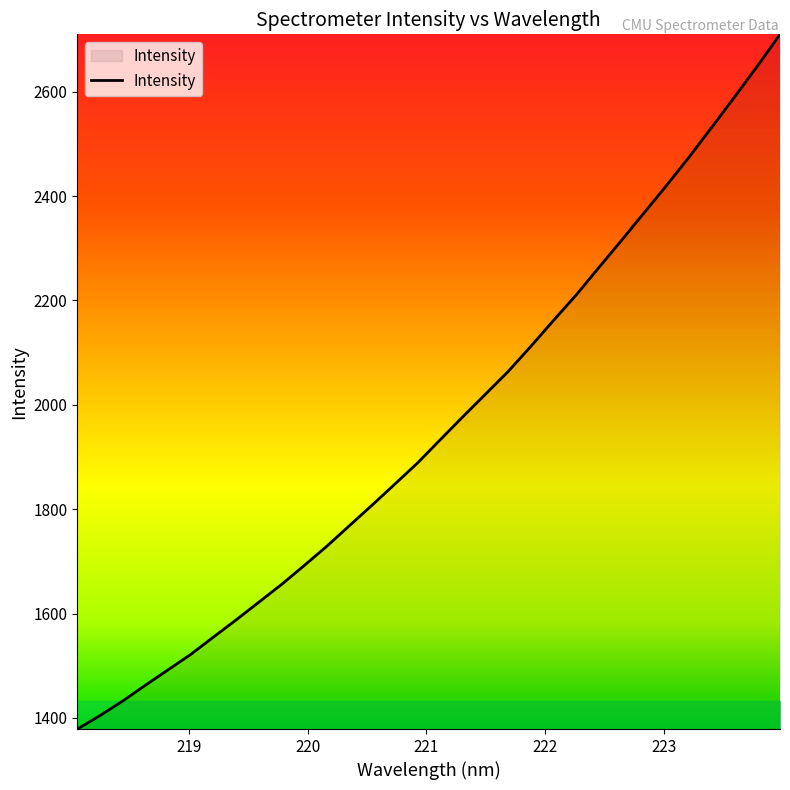

What is the greatest value displayed?

2710.0